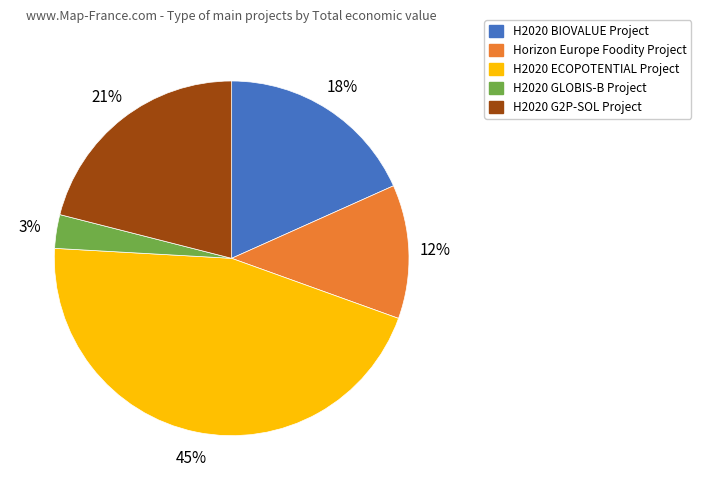

To the nearest percent, what is the average slice percentage?

20%